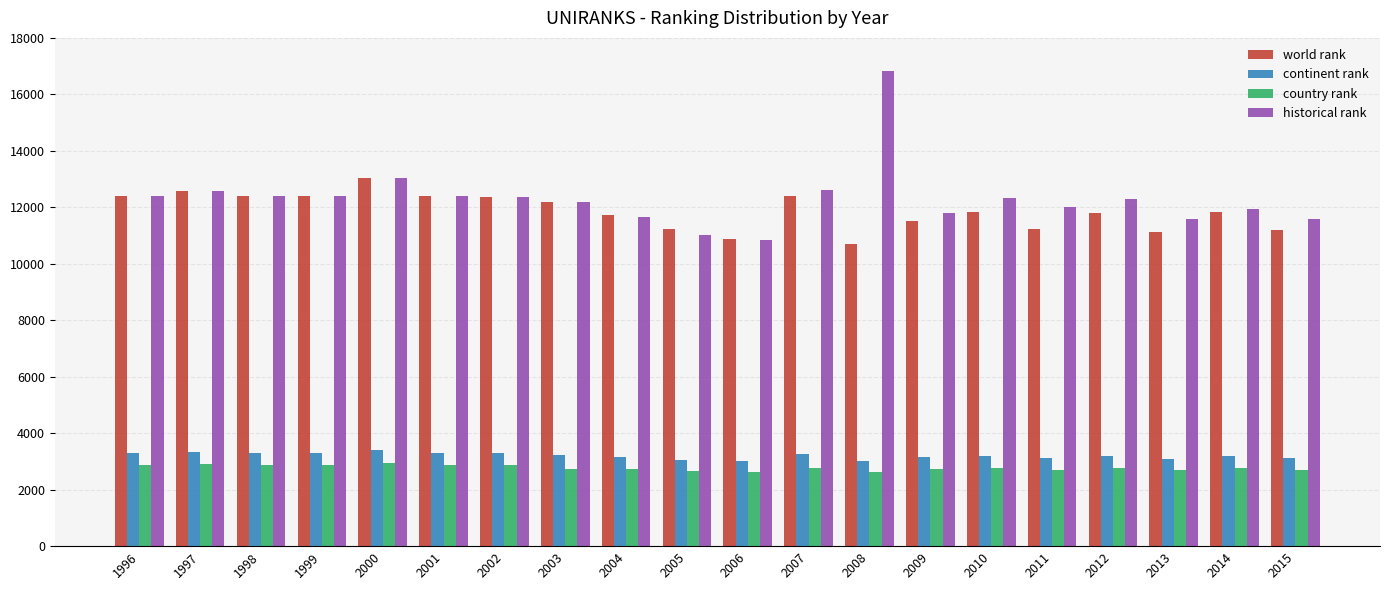

At which label does world rank reach its minimum?

2008